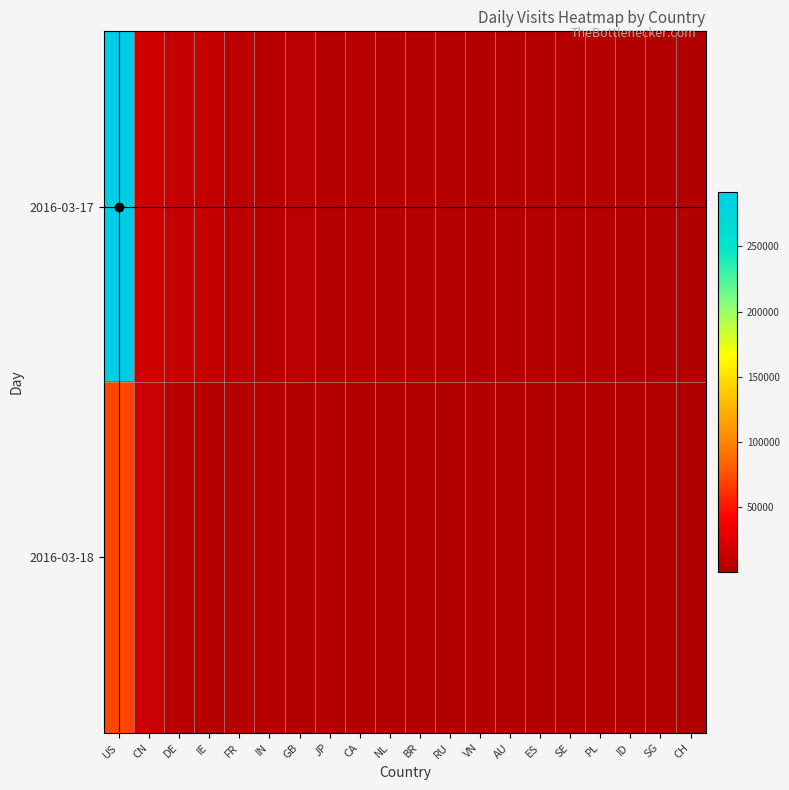

At which category is the sum across all series the highest?

US